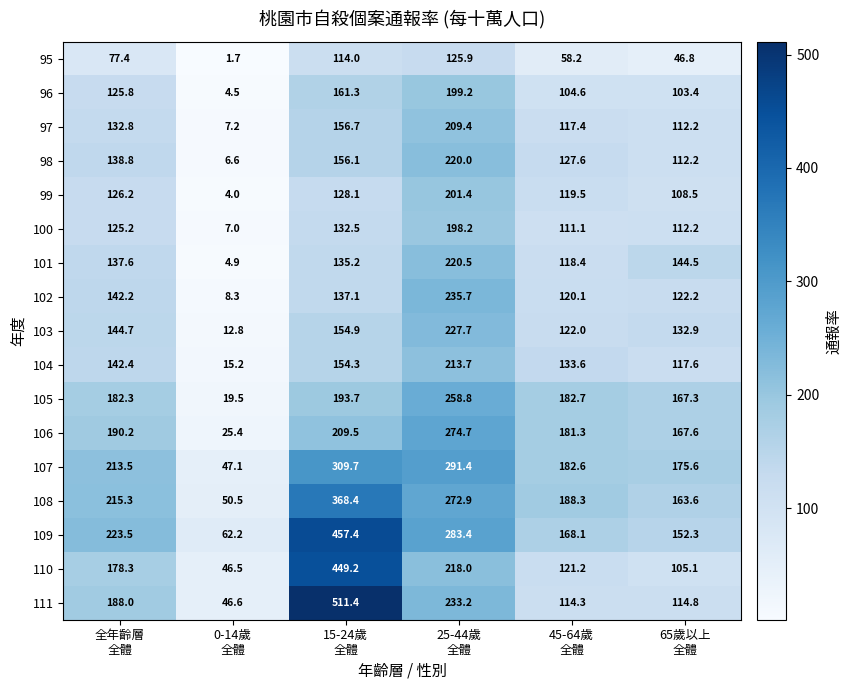

At how many categories does at least one series exceed 400?

1